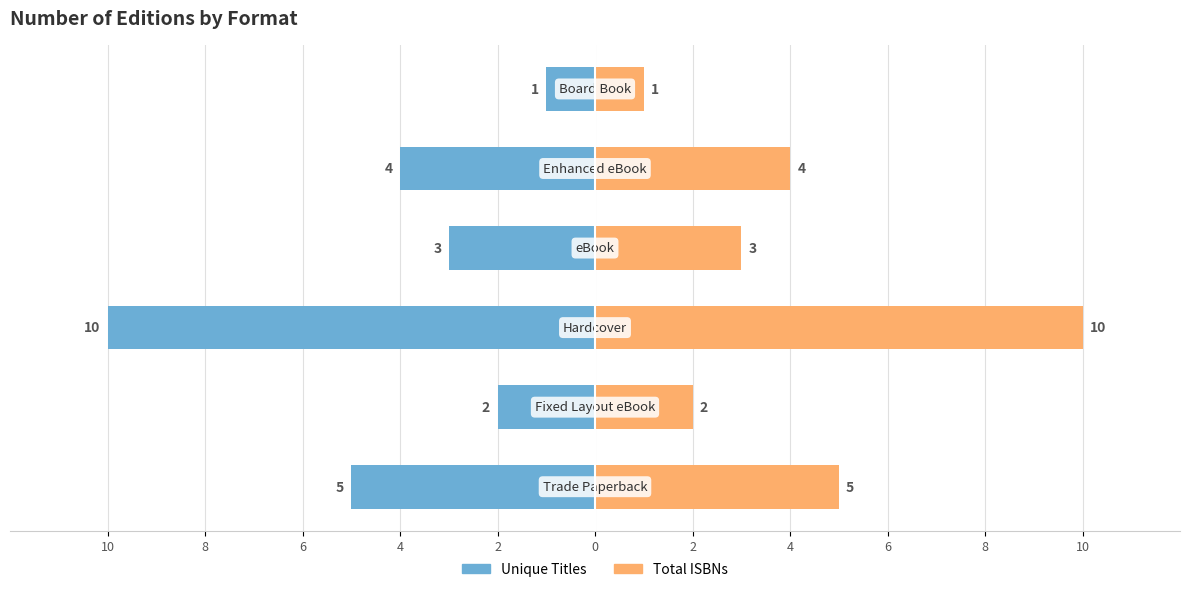

List the series in order of their overall mean, highest first.

Total ISBNs, Unique Titles